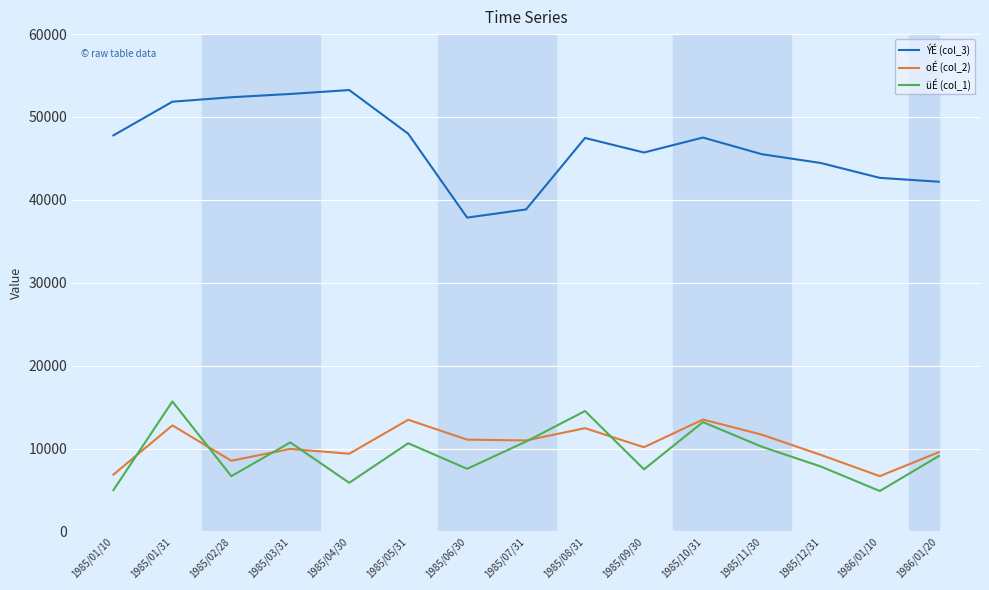

What is the maximum value shown in the chart?

53250